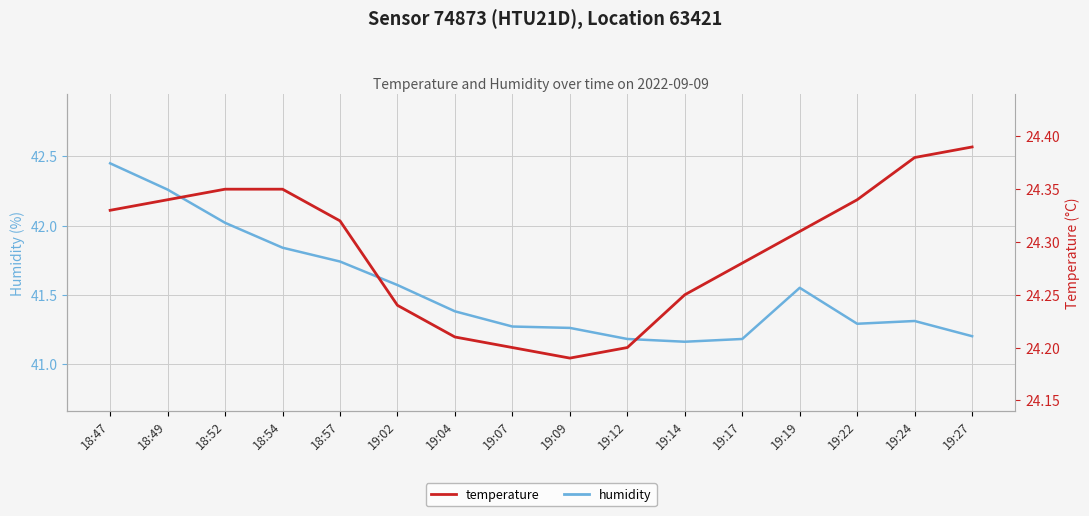

Which series has the largest total across all categories?

humidity